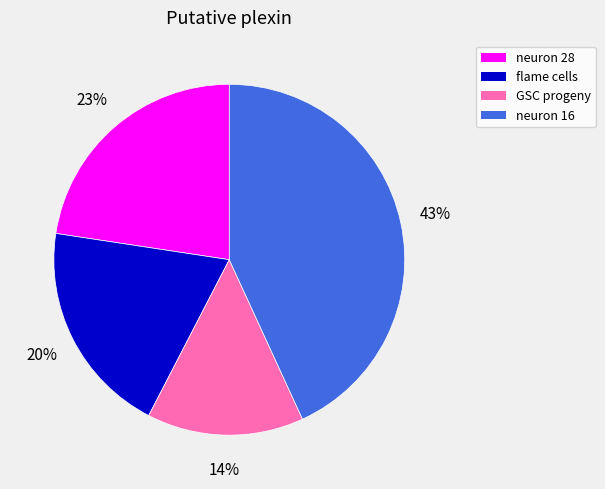

Which has a higher value, flame cells or GSC progeny?

flame cells